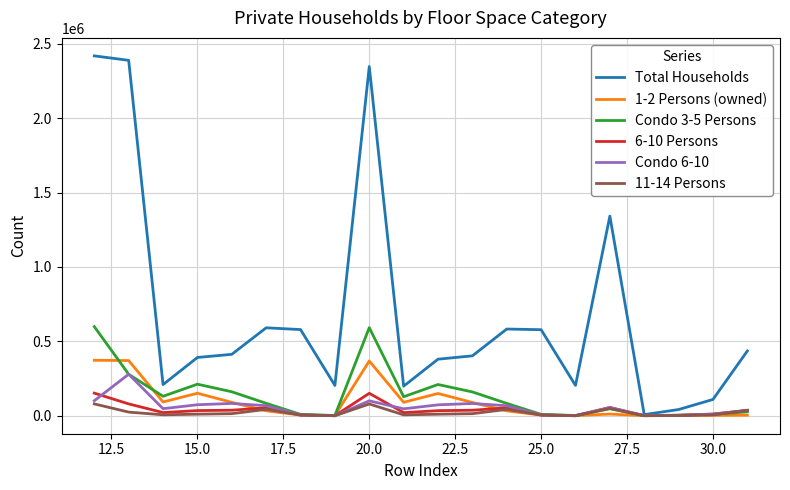

Which series has the largest total across all categories?

Total Households